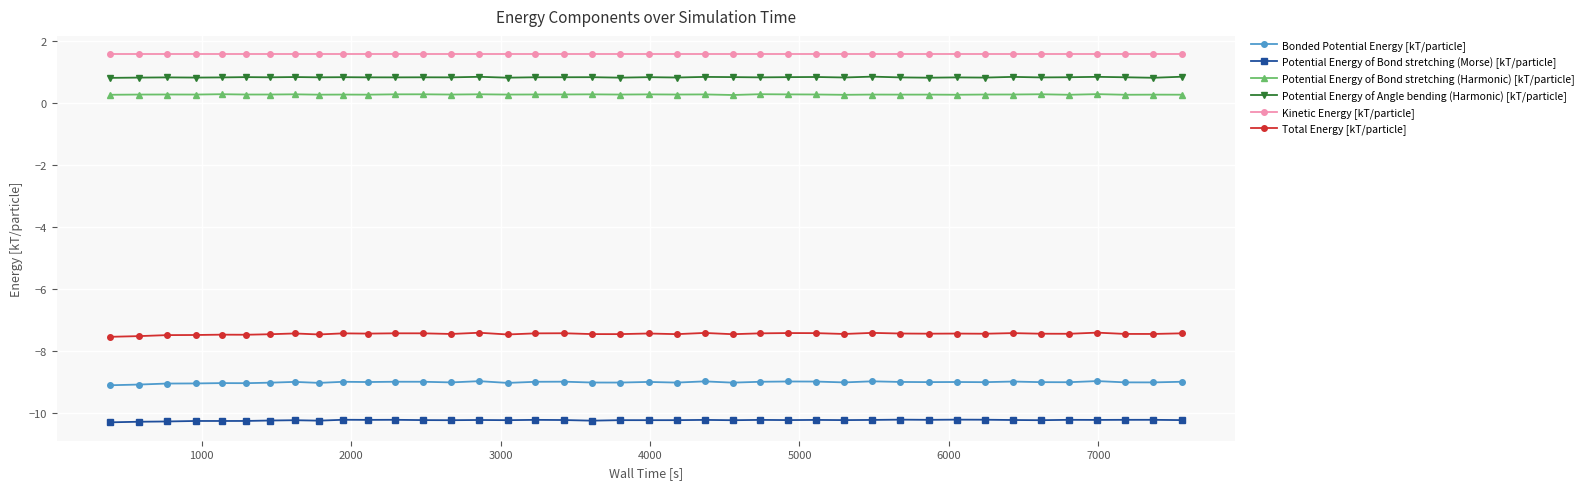

At how many categories does at least one series exceed 0?

40